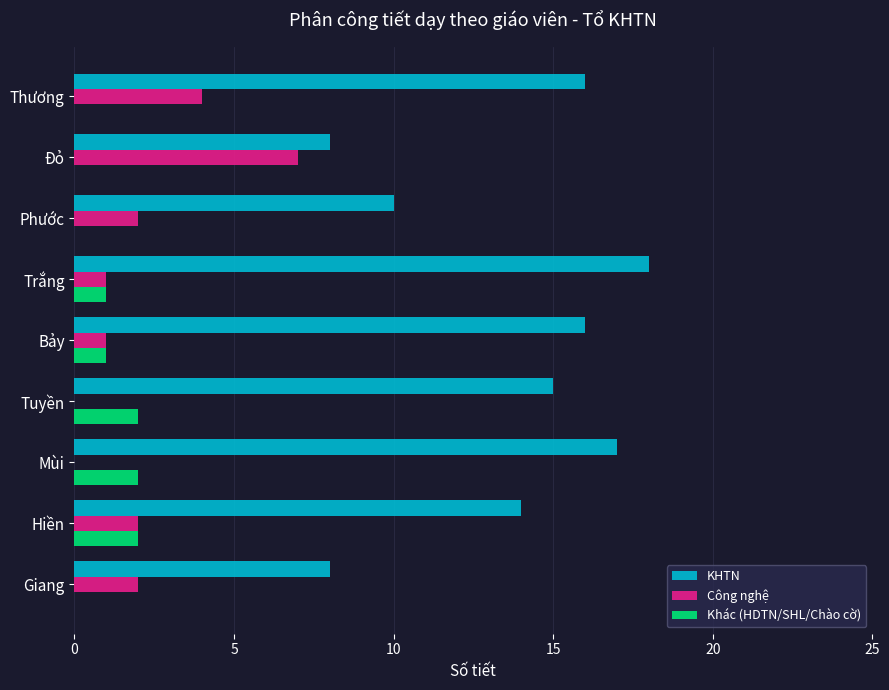

Between Mùi and Đỏ, which series saw the biggest shift?

KHTN